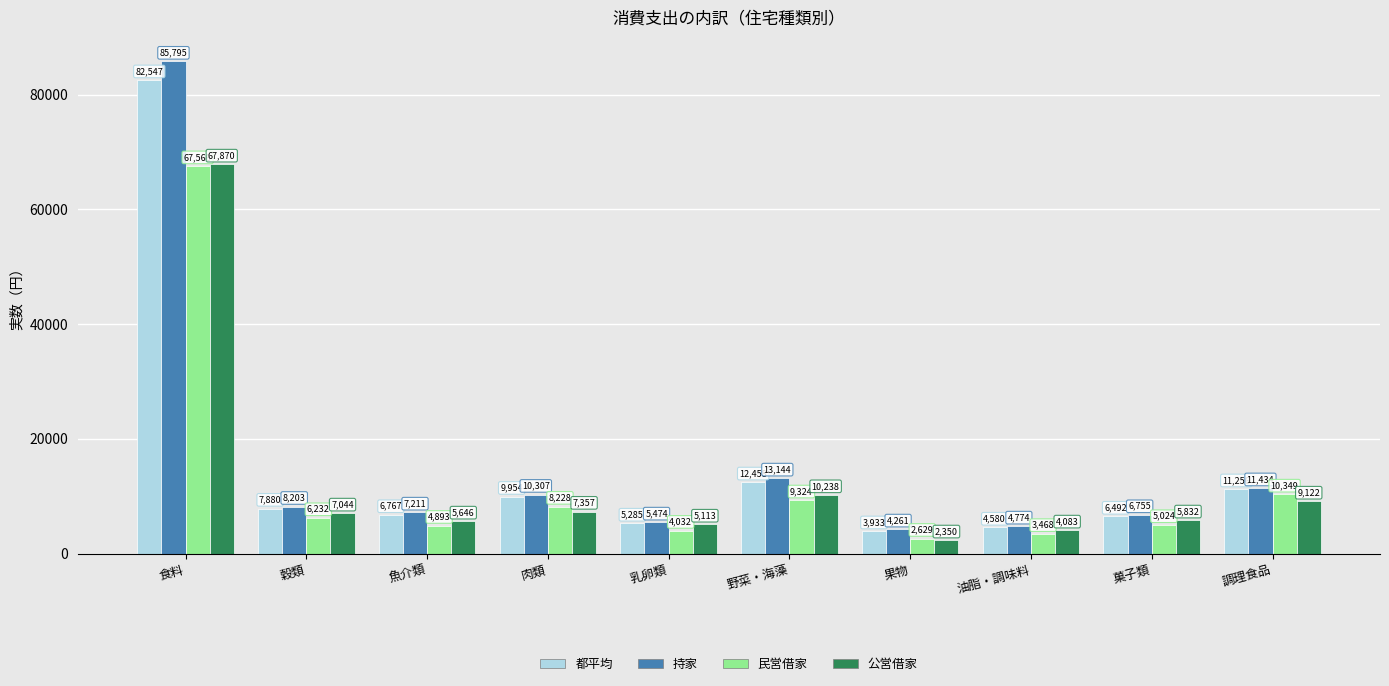

Reading right to left, list all the values displayed in this chart.

都平均: 調理食品=11256	菓子類=6492	油脂・調味料=4580	果物=3933	野菜・海藻=12458	乳卵類=5285	肉類=9954	魚介類=6767	穀類=7880	食料=82547
持家: 調理食品=11434	菓子類=6755	油脂・調味料=4774	果物=4261	野菜・海藻=13144	乳卵類=5474	肉類=10307	魚介類=7211	穀類=8203	食料=85795
民営借家: 調理食品=10349	菓子類=5024	油脂・調味料=3468	果物=2629	野菜・海藻=9324	乳卵類=4032	肉類=8228	魚介類=4893	穀類=6232	食料=67566
公営借家: 調理食品=9122	菓子類=5832	油脂・調味料=4083	果物=2350	野菜・海藻=10238	乳卵類=5113	肉類=7357	魚介類=5646	穀類=7044	食料=67870